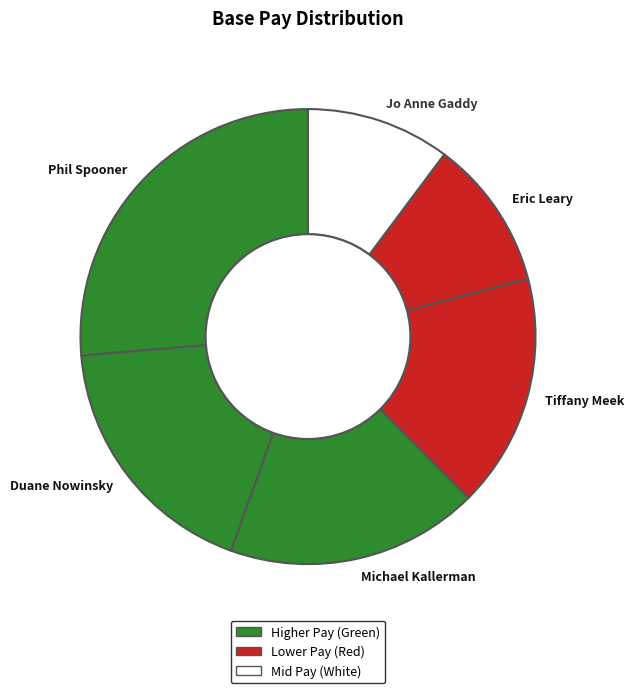

What is the largest slice in the pie chart?

Phil Spooner